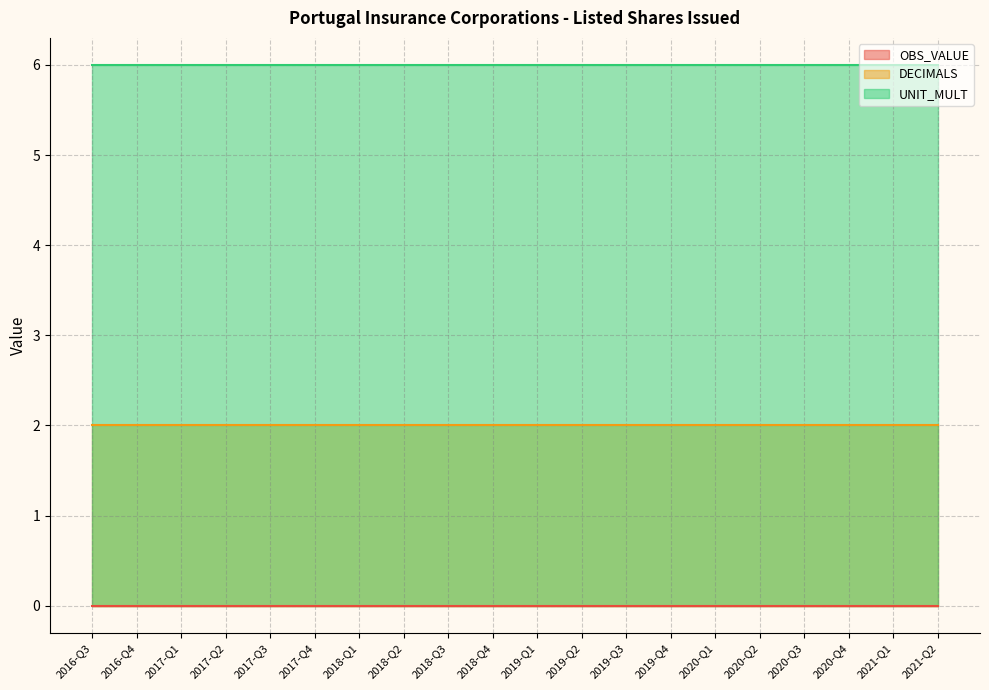

What is the sum of all DECIMALS values?

40